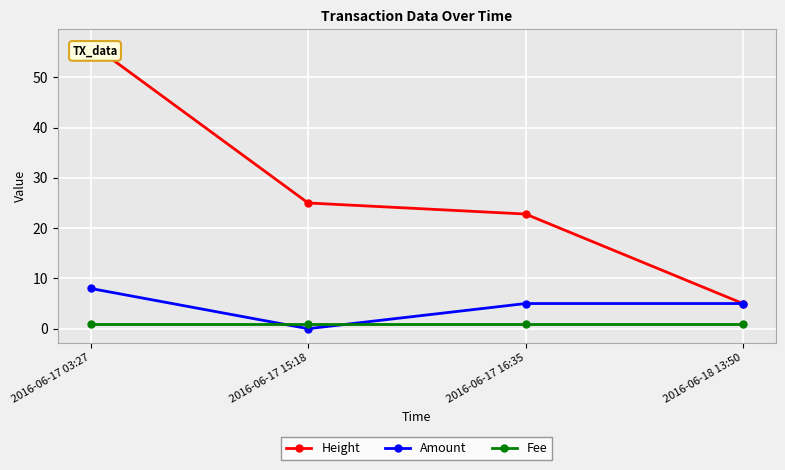

Reading left to right, what are all the values shown in this chart?

Height: 2016-06-17 03:27=56.7	2016-06-17 15:18=25.0	2016-06-17 16:35=22.8	2016-06-18 13:50=5.0
Amount: 2016-06-17 03:27=8.0	2016-06-17 15:18=0.0	2016-06-17 16:35=5.0	2016-06-18 13:50=5.0
Fee: 2016-06-17 03:27=1.0	2016-06-17 15:18=1.0	2016-06-17 16:35=1.0	2016-06-18 13:50=1.0